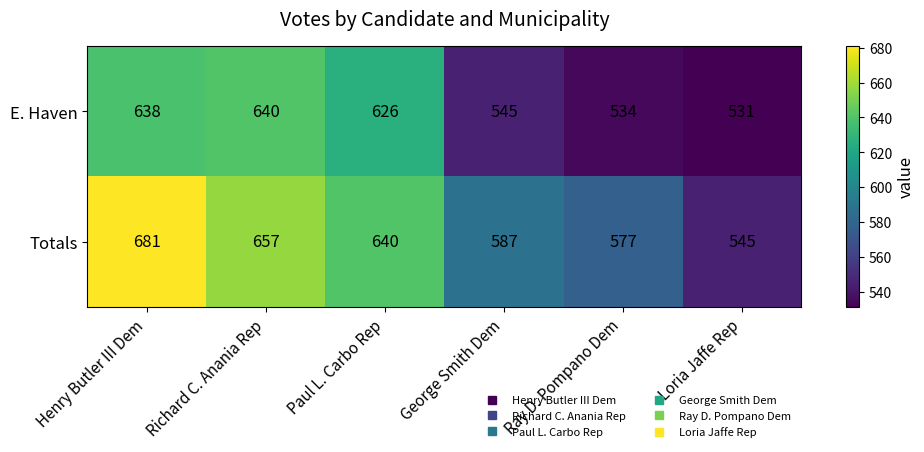

What is the total value across all series at Loria Jaffe Rep?

1076